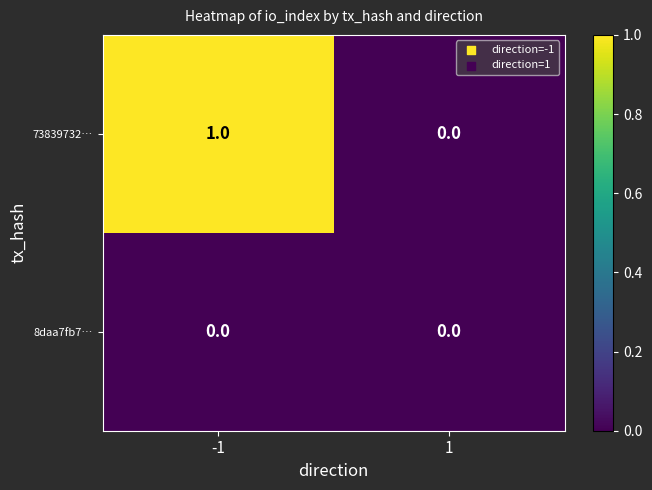

Reading left to right, transcribe all the data shown in this chart.

73839732…: 1	0
8daa7fb7…: 0	0